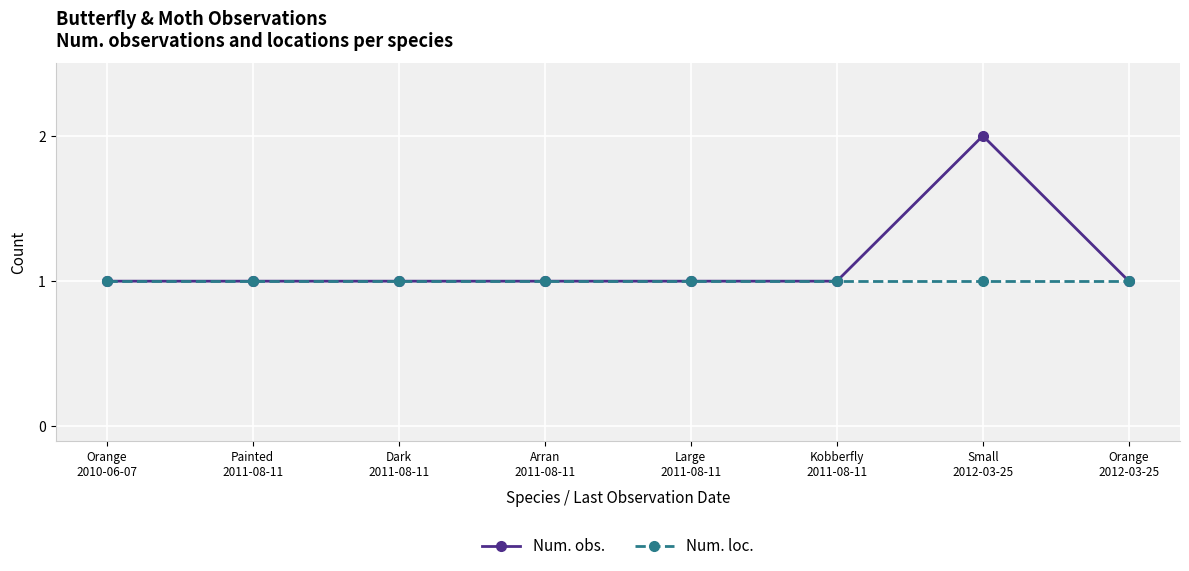

List the series in order of their peak value, highest first.

Num. obs., Num. loc.